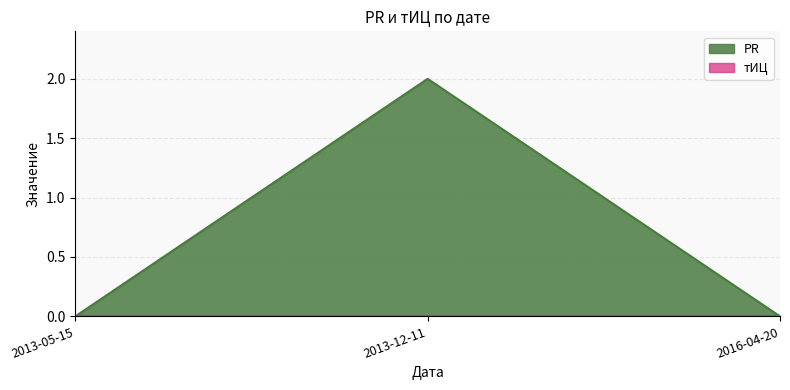

Is it true that the value at 2013-12-11 is 2?

True